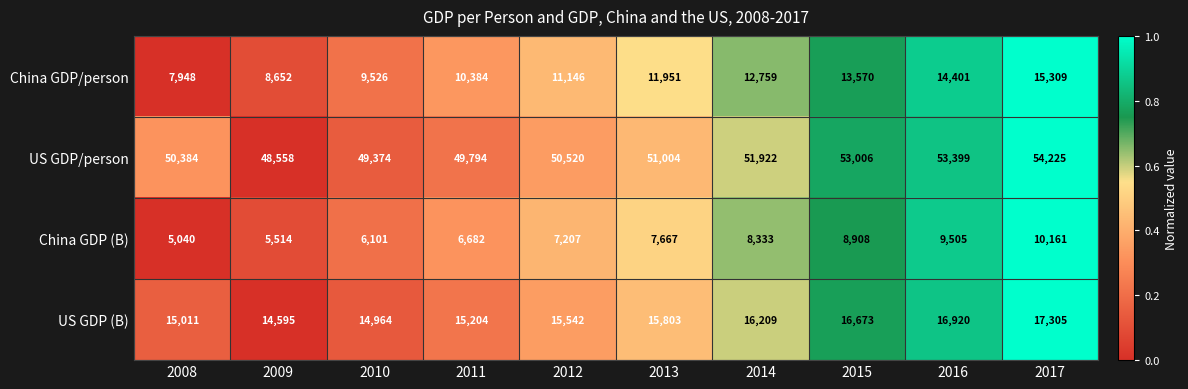

Which label corresponds to the smallest value in the chart?

2008